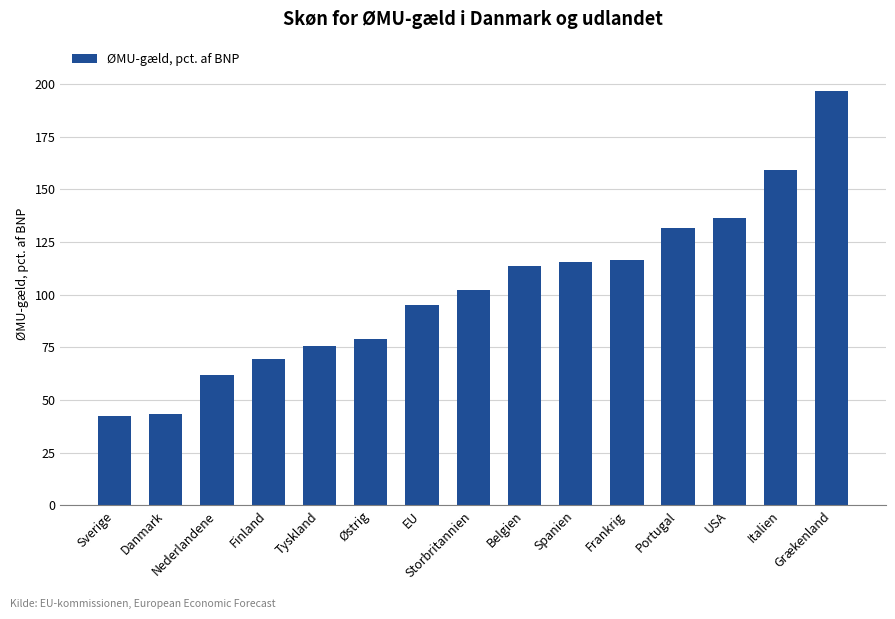

What is the average value?

102.5